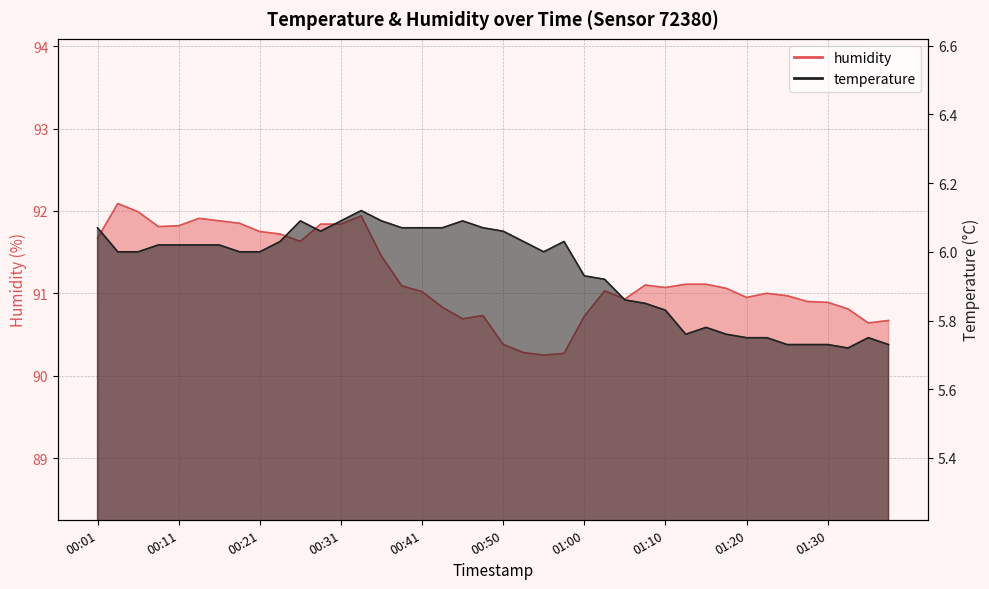

Which series changed the most between 01:15 and 01:25?

humidity